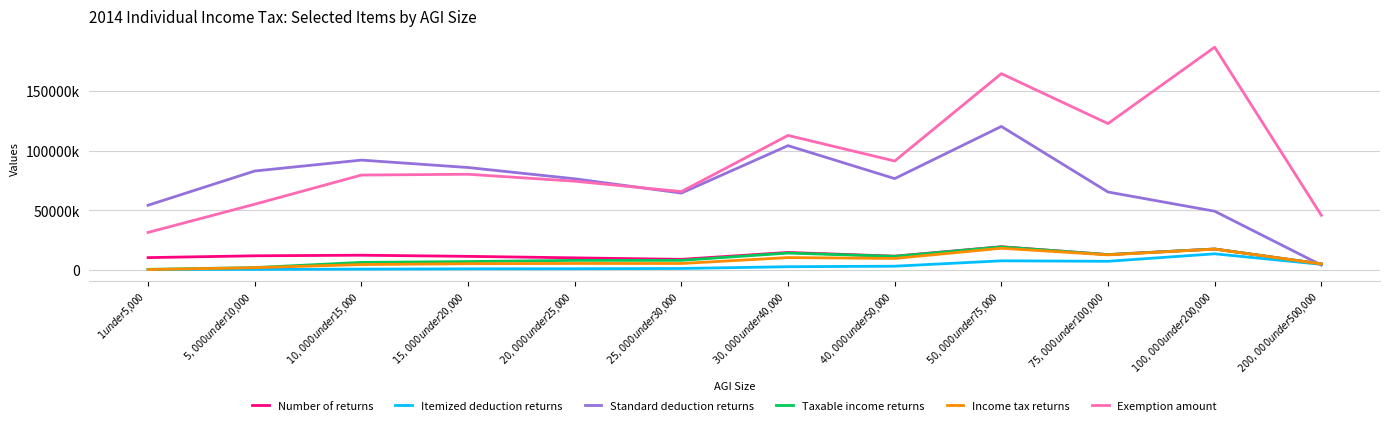

What are all the series names shown in the legend?

Number of returns, Itemized deduction returns, Standard deduction returns, Taxable income returns, Income tax returns, Exemption amount